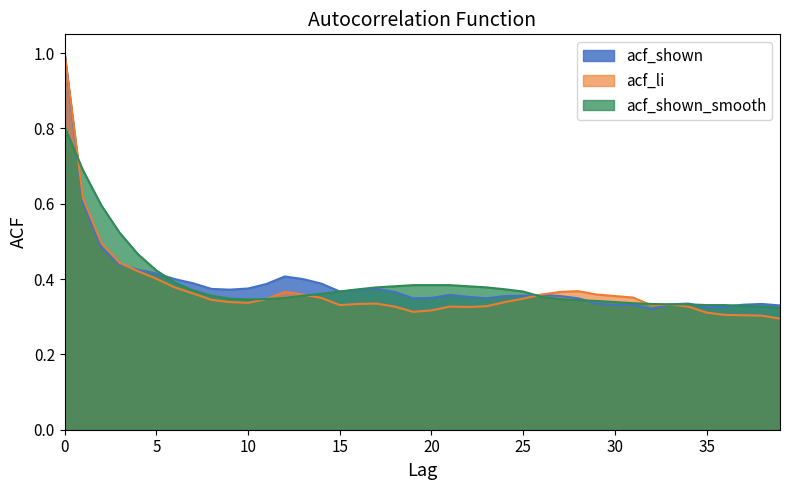

Count the number of data series in this chart.

3